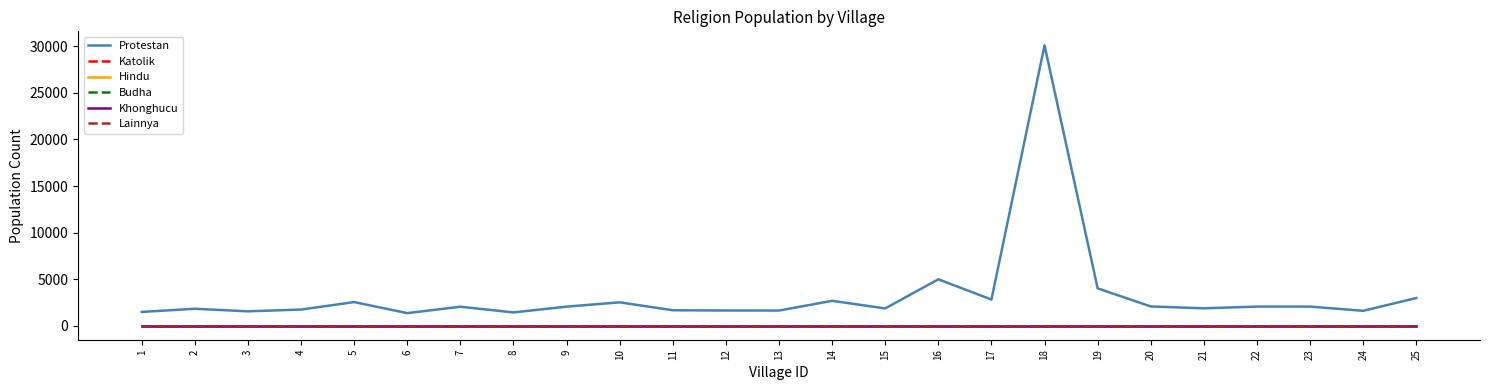

At how many categories does at least one series exceed 26050?

1